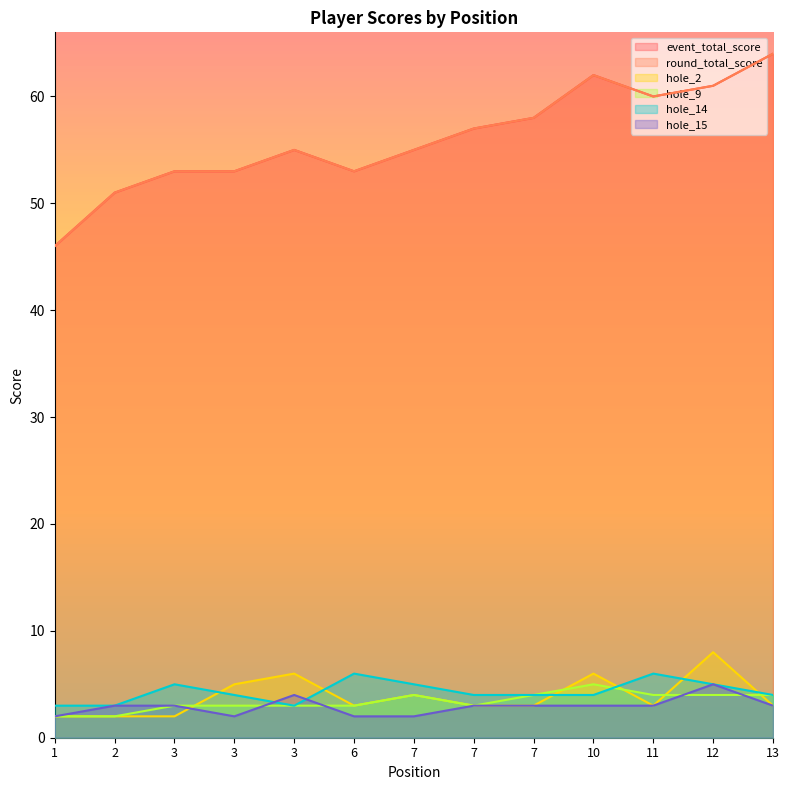

Where is hole_2 nearest to the value 5?

3